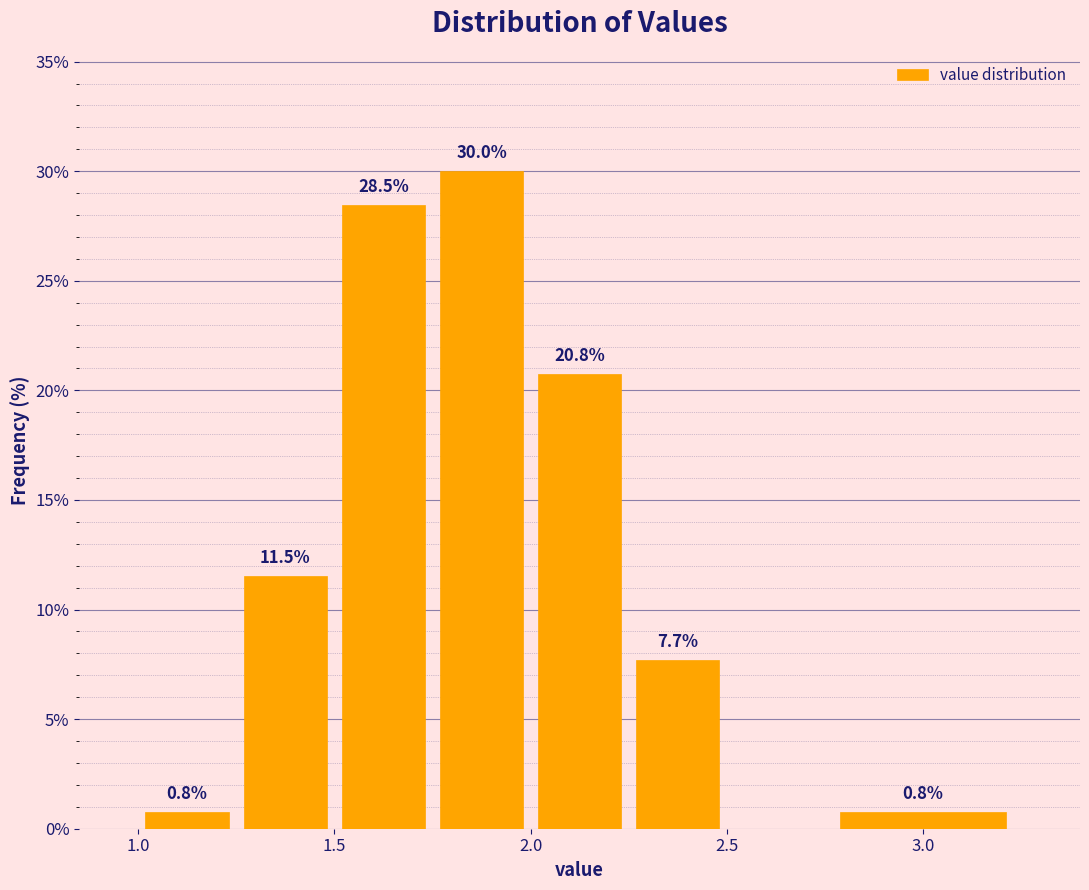

Which range on the x-axis has the tallest bar?

1.75 to 2.00